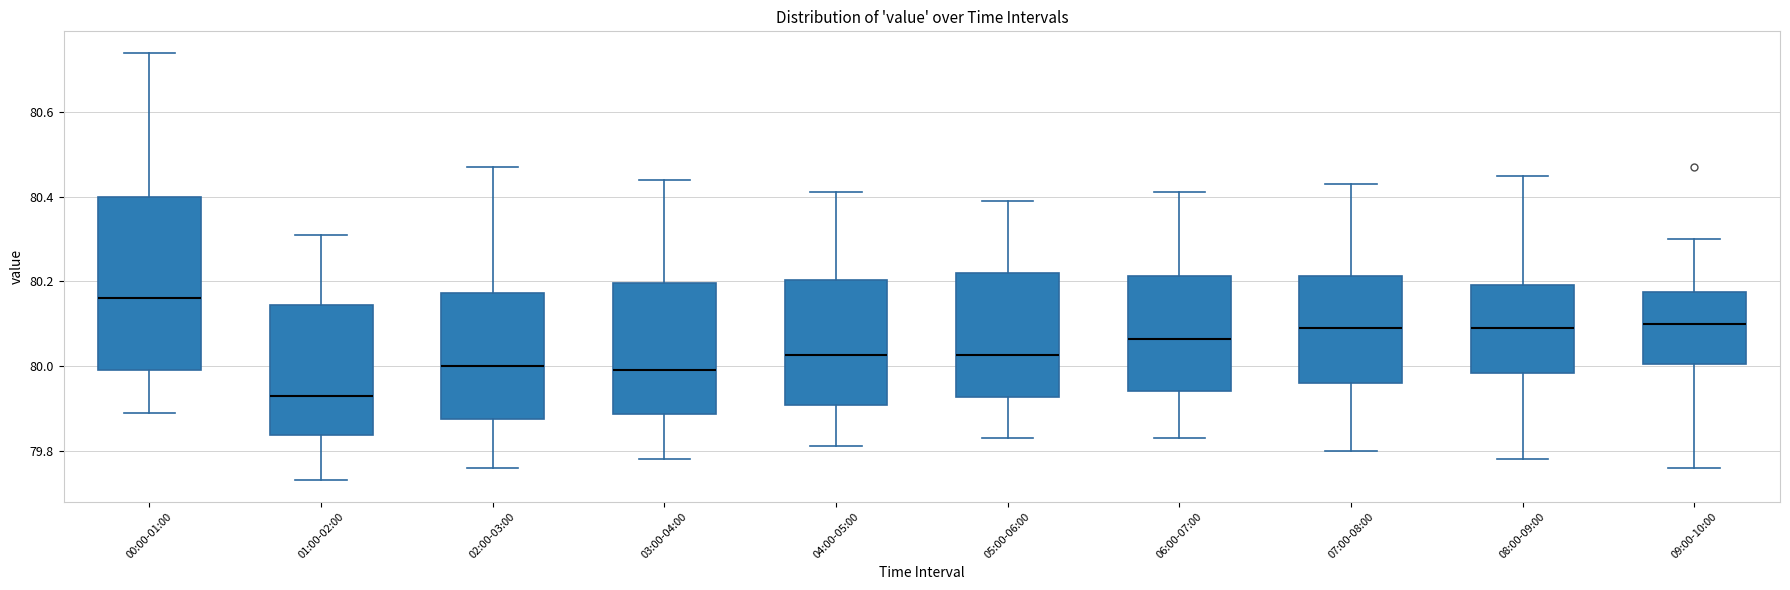

Reading left to right, read every box against the y-axis: the position of its median line, the range the box covers, and the ends of its whiskers. The values are not printed on the chart, so give them approximately, as read against the axis.

00:00-01:00: median 80.16, box 80.00 to 80.40, whiskers 79.90 to 80.74
01:00-02:00: median 79.94, box 79.84 to 80.14, whiskers 79.74 to 80.32
02:00-03:00: median 80.00, box 79.88 to 80.18, whiskers 79.76 to 80.48
03:00-04:00: median 80.00, box 79.88 to 80.20, whiskers 79.78 to 80.44
04:00-05:00: median 80.02, box 79.90 to 80.20, whiskers 79.82 to 80.42
05:00-06:00: median 80.02, box 79.92 to 80.22, whiskers 79.84 to 80.40
06:00-07:00: median 80.06, box 79.94 to 80.22, whiskers 79.84 to 80.42
07:00-08:00: median 80.10, box 79.96 to 80.22, whiskers 79.80 to 80.44
08:00-09:00: median 80.10, box 79.98 to 80.20, whiskers 79.78 to 80.46
09:00-10:00: median 80.10, box 80.00 to 80.18, whiskers 79.76 to 80.30